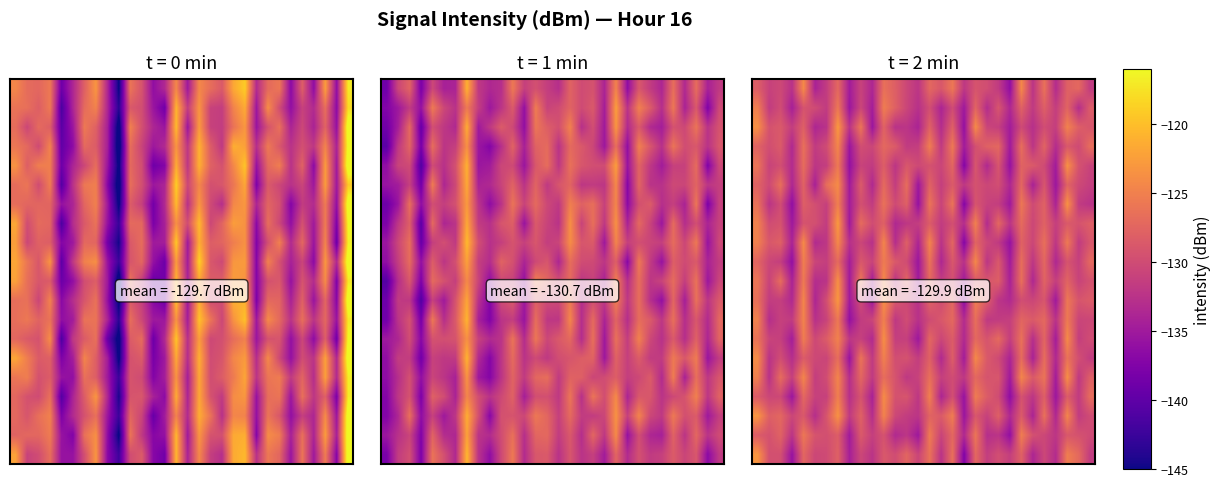

At which category does the chart reach its peak across all series?

7